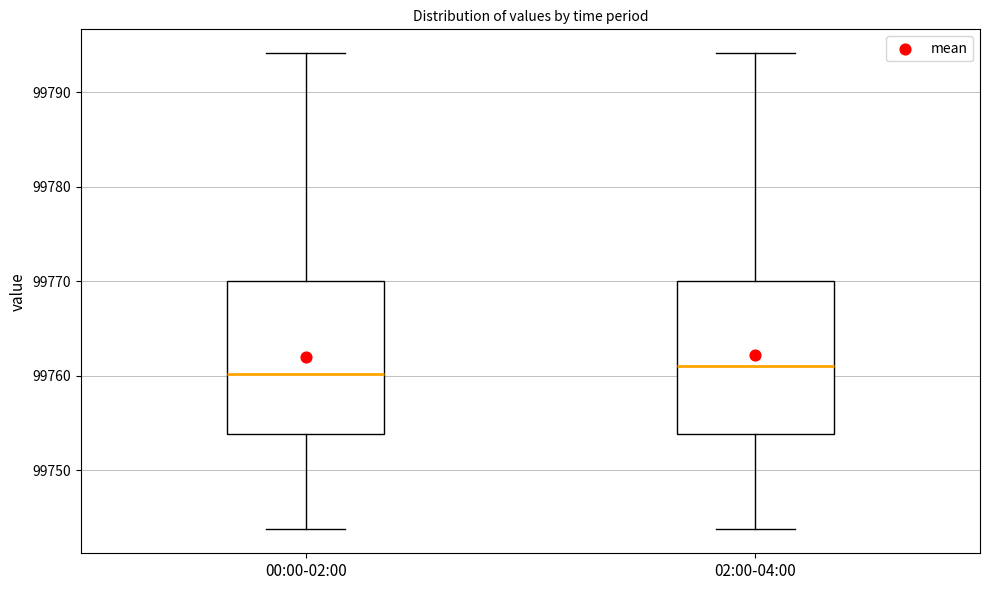

Reading left to right, read every box against the y-axis: the position of its median line, the range the box covers, and the ends of its whiskers. The values are not printed on the chart, so give them approximately, as read against the axis.

00:00-02:00: median 99760, box 99754 to 99770, whiskers 99744 to 99794
02:00-04:00: median 99761, box 99754 to 99770, whiskers 99744 to 99794